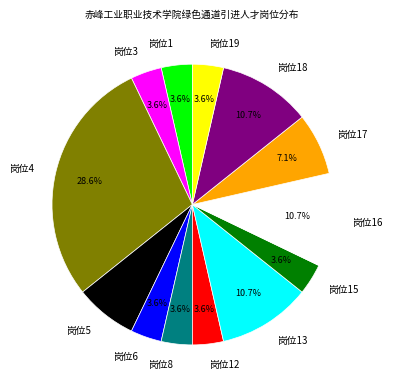

To the nearest percent, what portion does 岗位16 represent?

11%